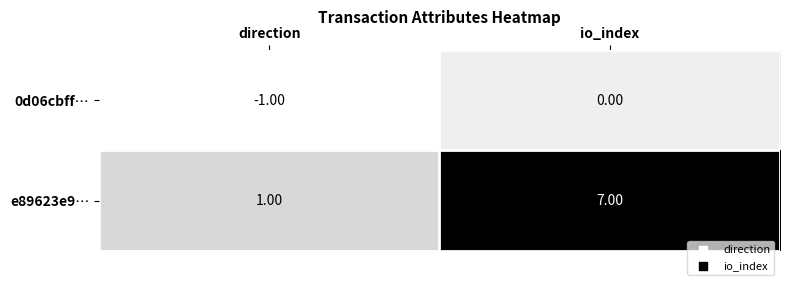

What is the total value across all series at io_index?

7